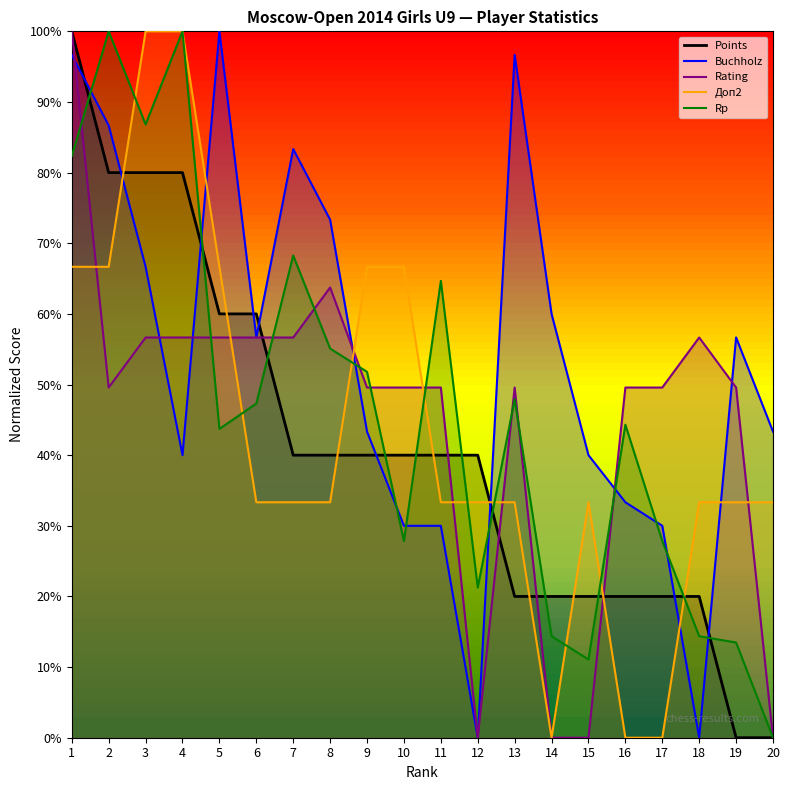

At which category is the sum across all series the highest?

1